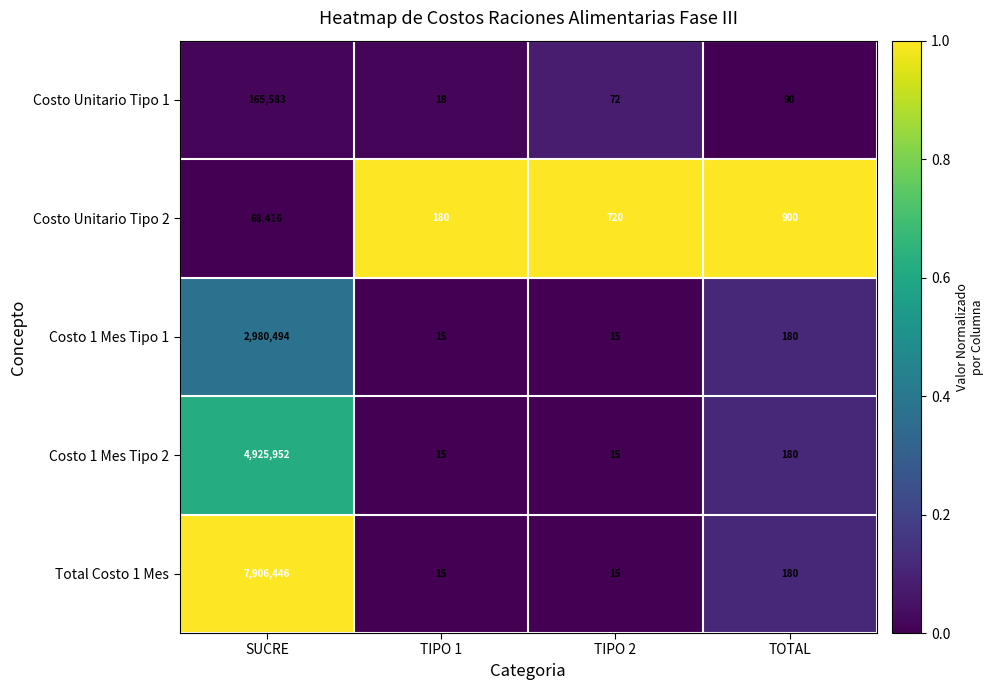

How many data points in Total Costo 1 Mes are less than 180?

2